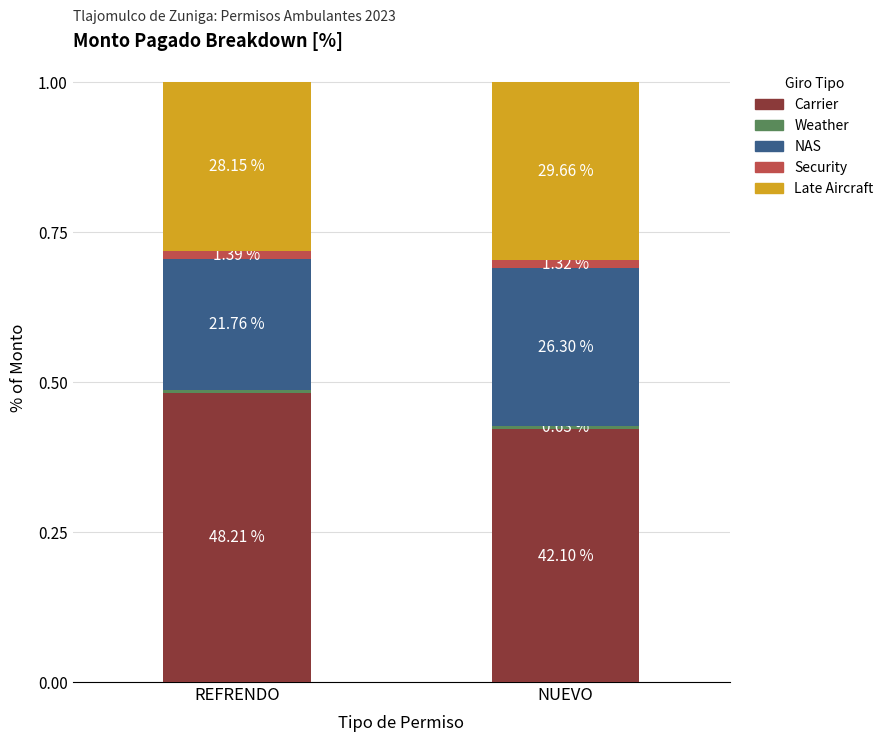

What is the label of the 2nd bar from the left?

NUEVO